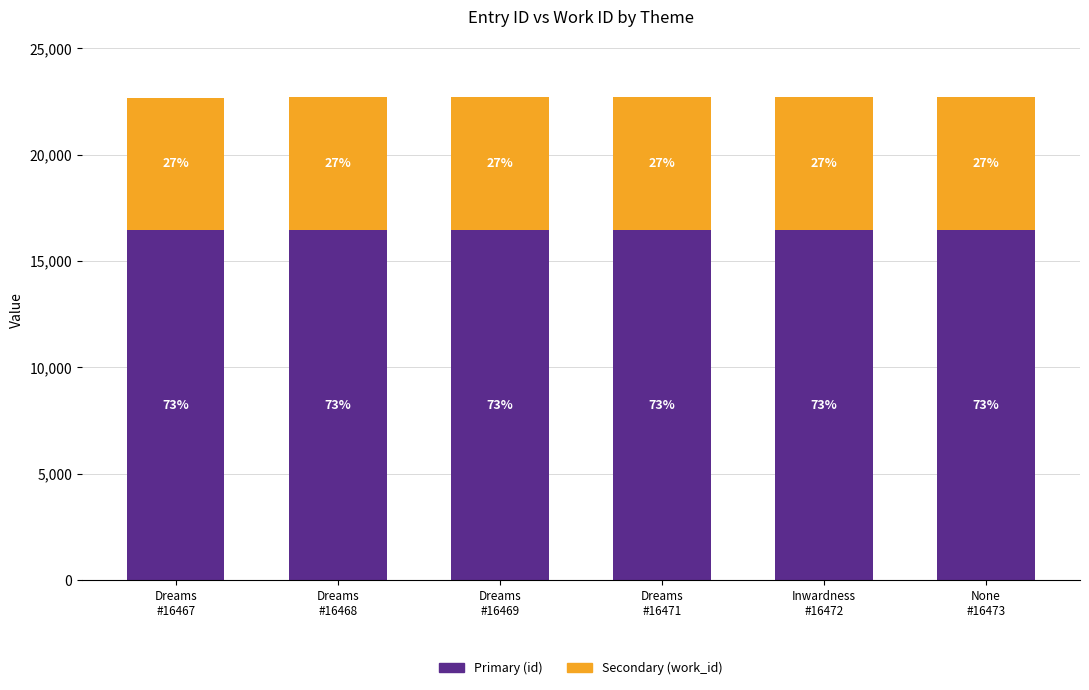

What are all the series names shown in the legend?

Primary (id), Secondary (work_id)